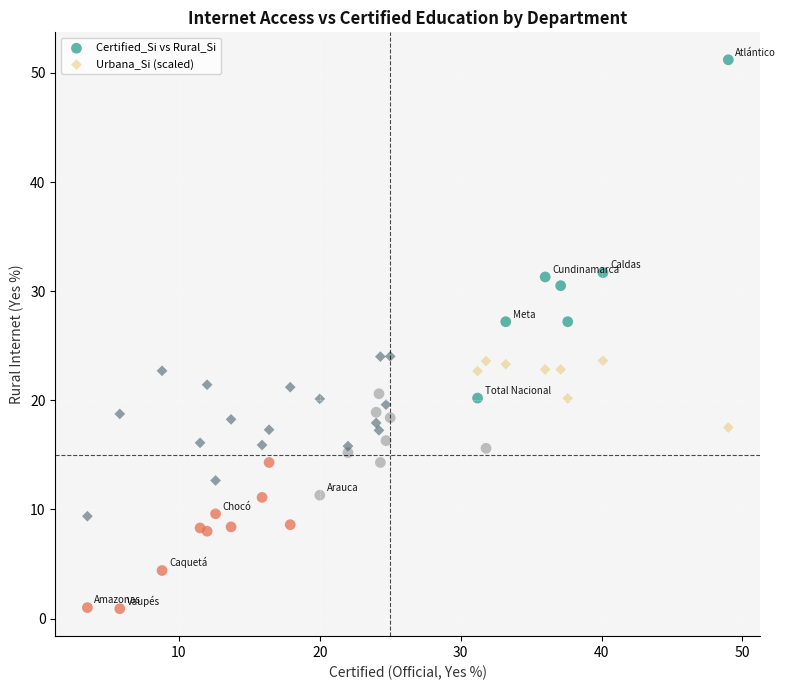

What are all the series names shown in the legend?

Certified_Si vs Rural_Si, Urbana_Si (scaled)